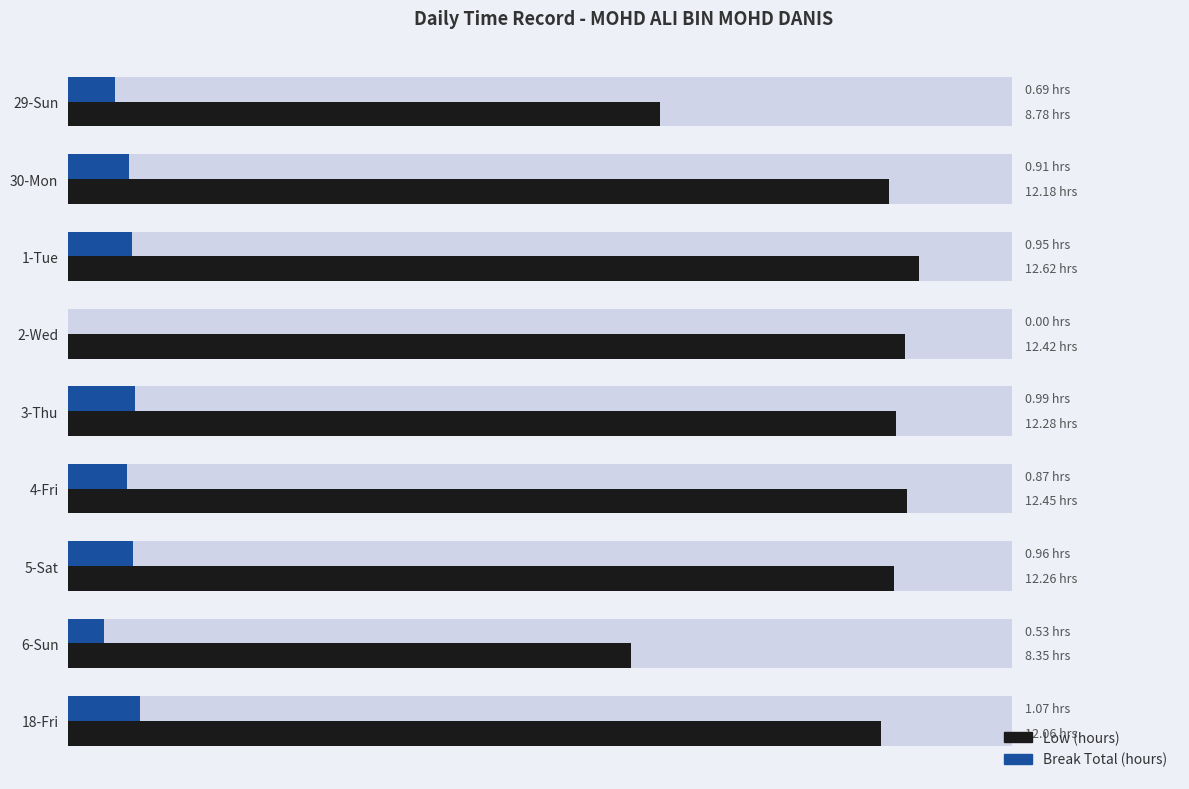

How many data points in Low (hours) are above 12?

7